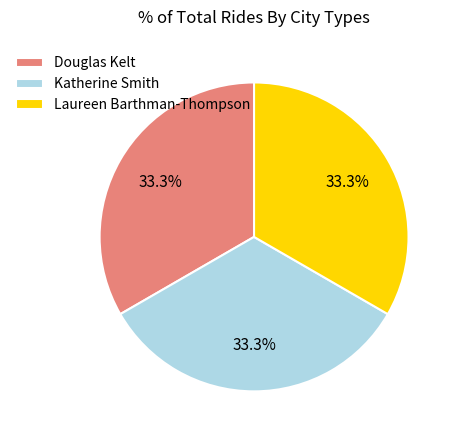

Does Douglas Kelt represent more than half of the total?

No